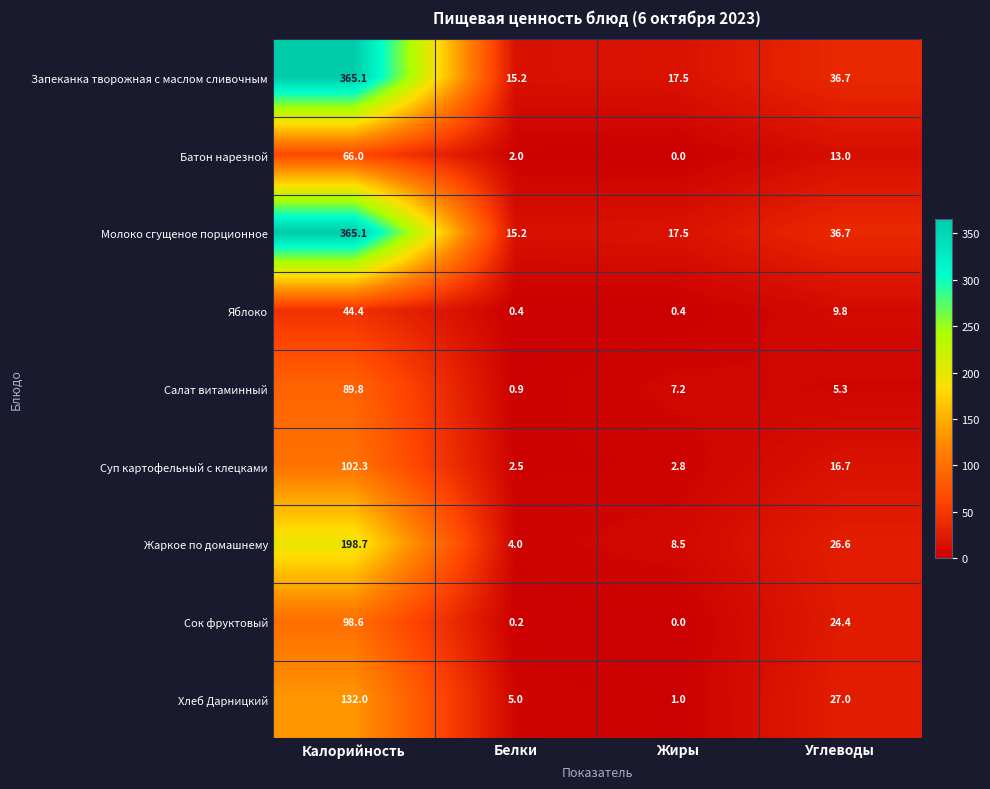

What value does the Салат витаминный series have at Калорийность?

89.8